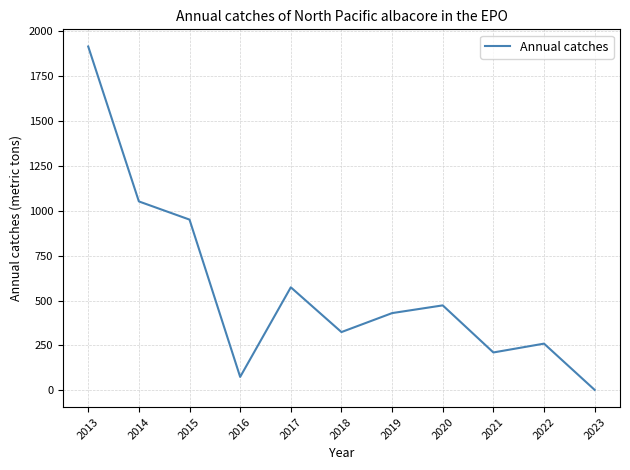

True or false: the data shows 566.8 at 2018.

False